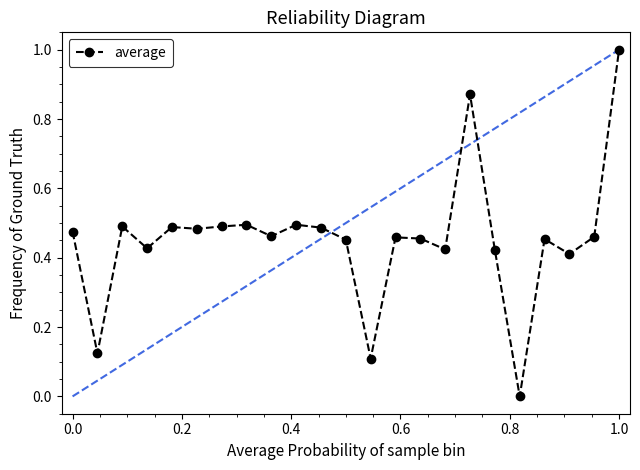

How many interior local valleys (lower than both neighbors) does the data have?

8